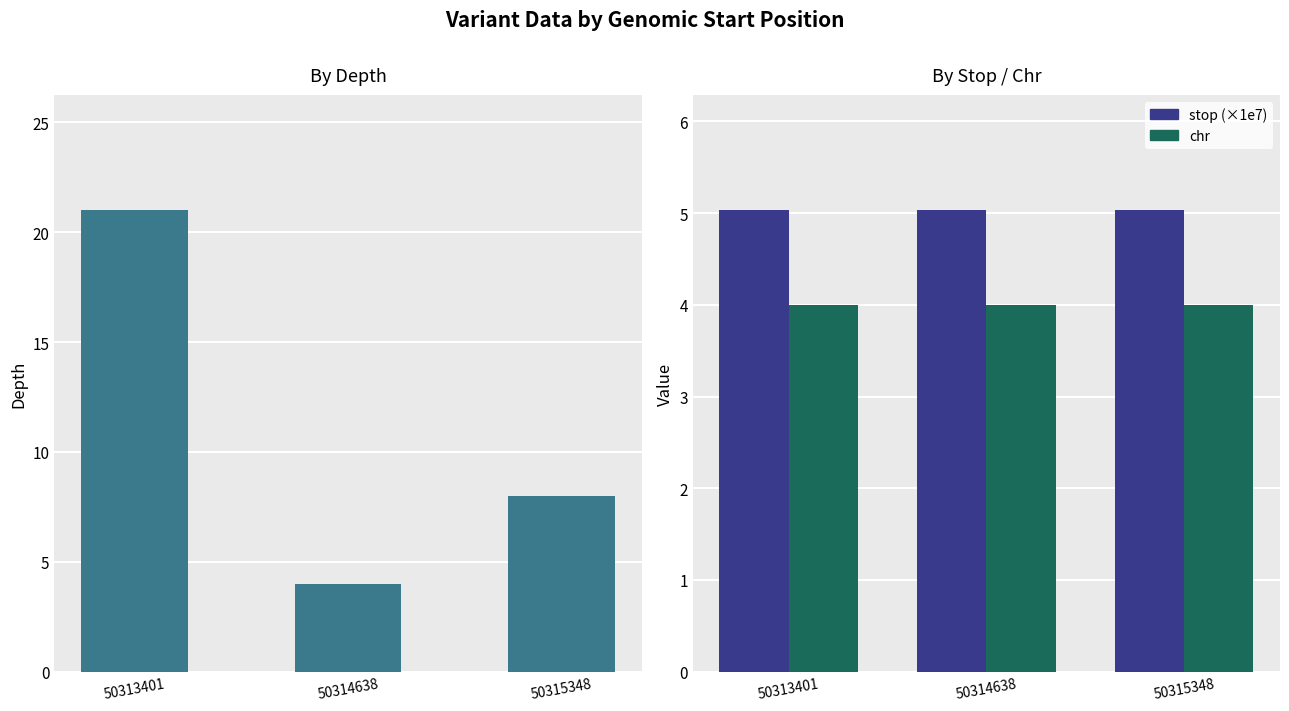

What is the highest value of the stop (×1e7) series?

5.0